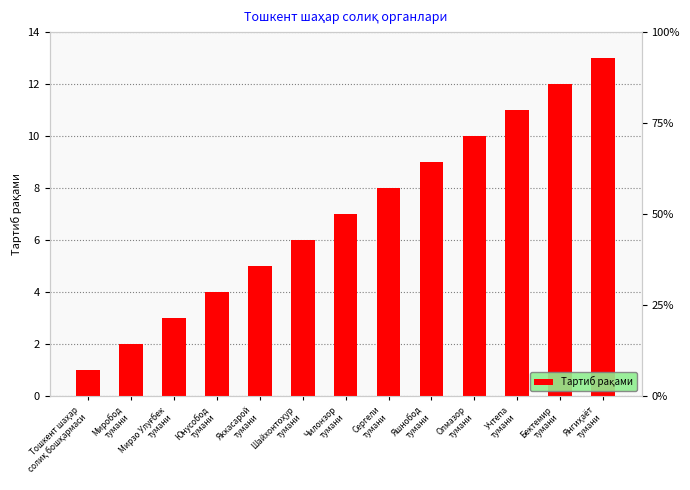

True or false: the data shows 3 at Олмазор
тумани.

False